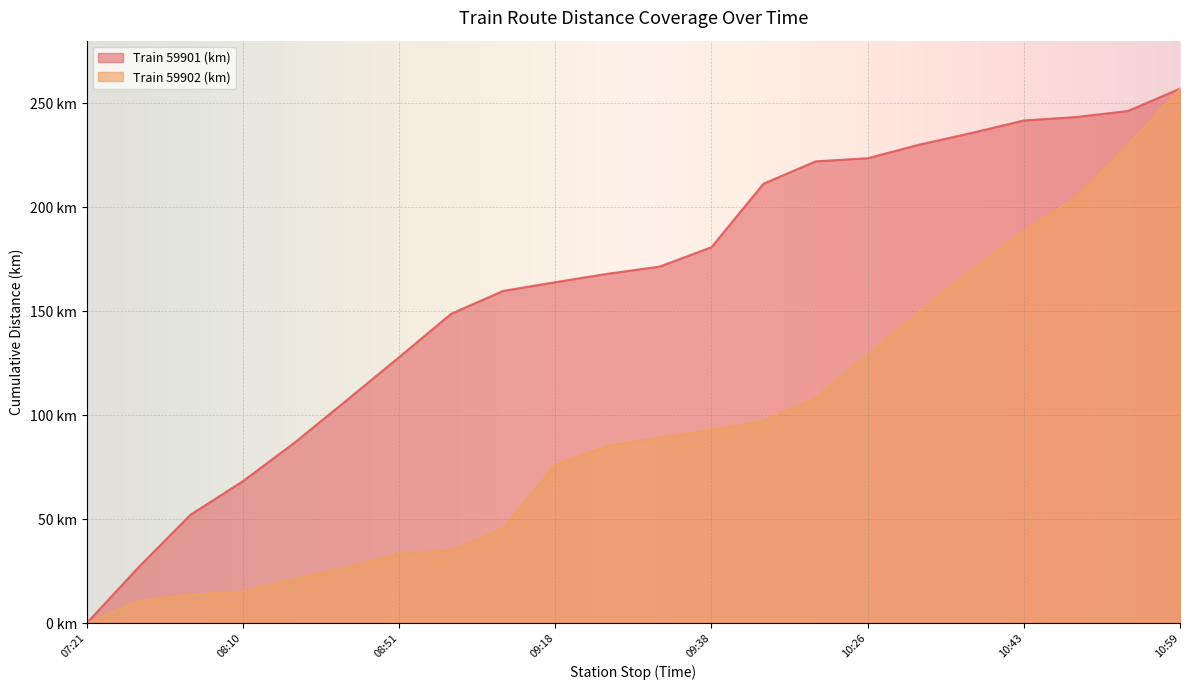

What is the difference between the maximum and minimum values in the Train 59902 (km) series?

256.9